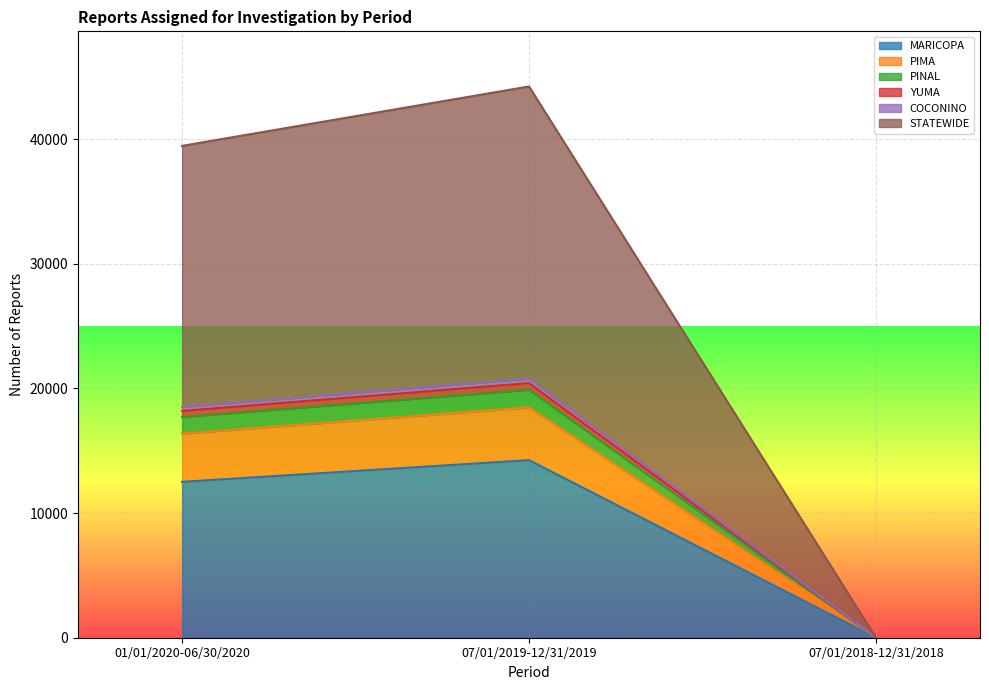

Which category has the highest value in the PIMA series?

07/01/2019-12/31/2019